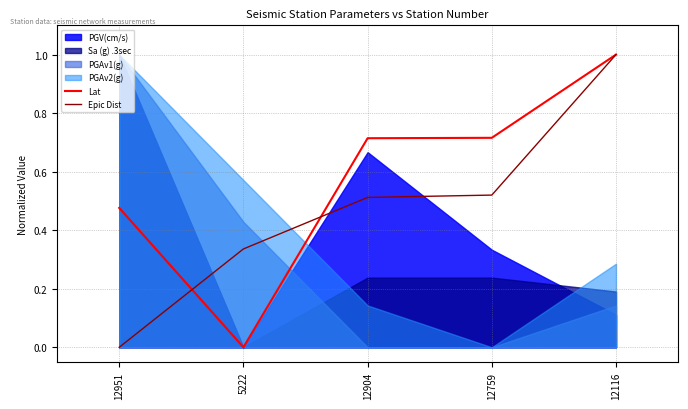

What is the average value of the Epic Dist series?

0.5